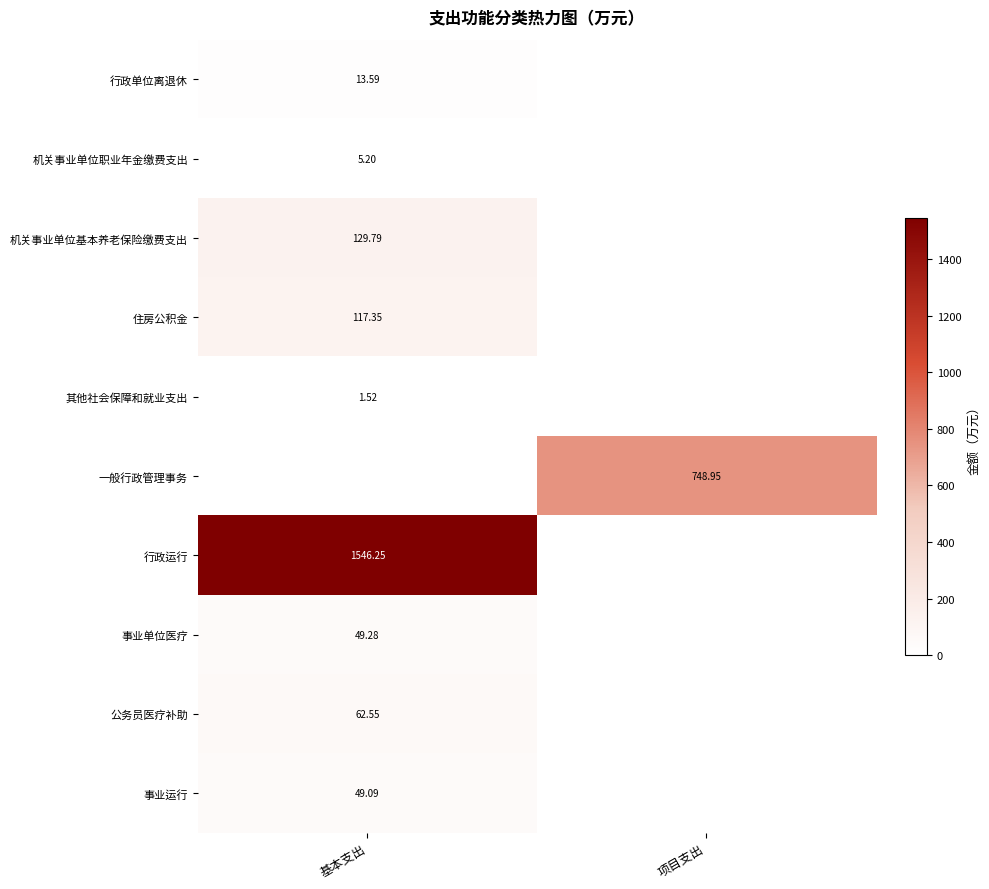

List the series in order of their peak value, highest first.

行政运行, 一般行政管理事务, 机关事业单位基本养老保险缴费支出, 住房公积金, 公务员医疗补助, 事业单位医疗, 事业运行, 行政单位离退休, 机关事业单位职业年金缴费支出, 其他社会保障和就业支出